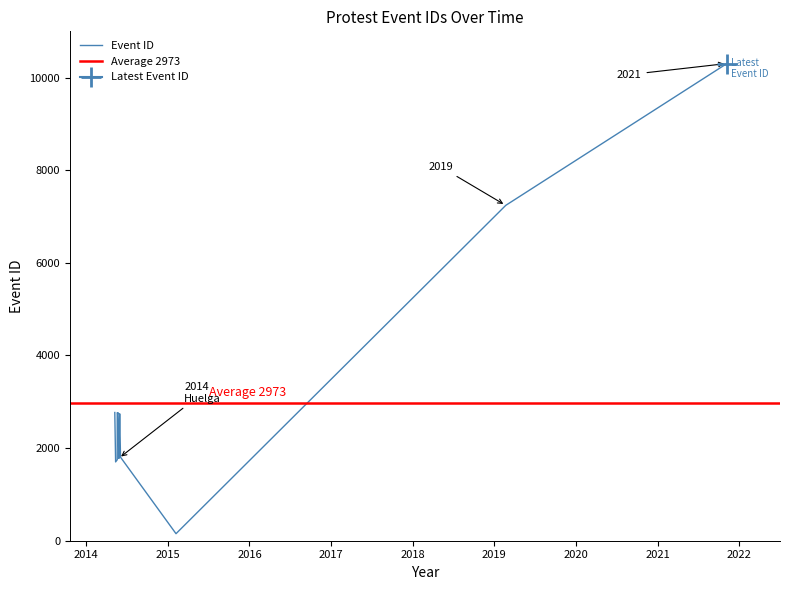

What is the sum of the values at 2014-05-26 and 2014-05-26?

3561